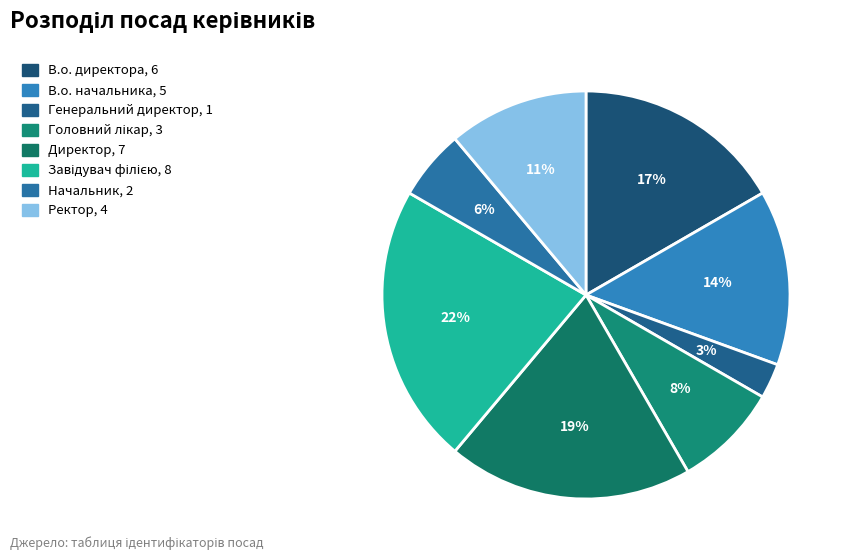

How many segments does this pie chart have?

8